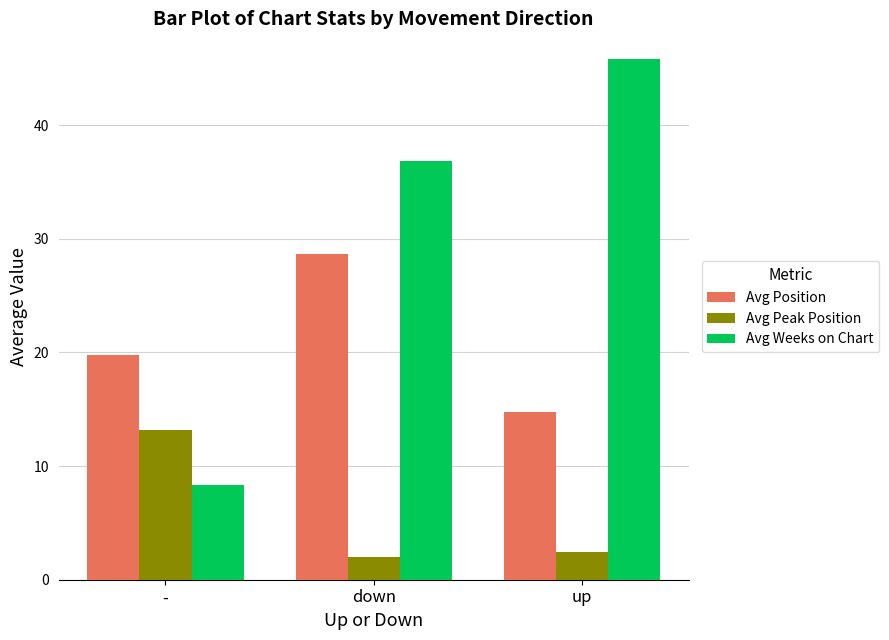

What is the label of the 3rd bar from the right?

-